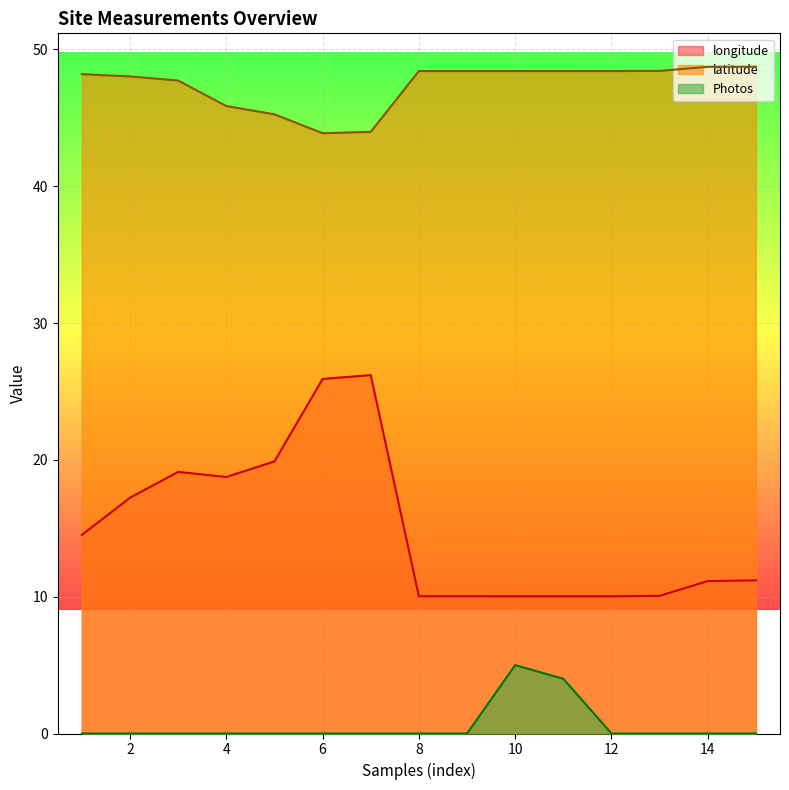

Count the number of categories in the chart.

15